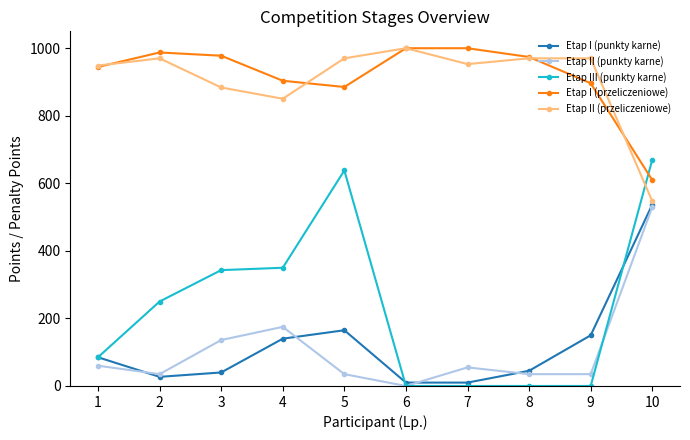

What is the average value of the Etap III (punkty karne) series?

233.6